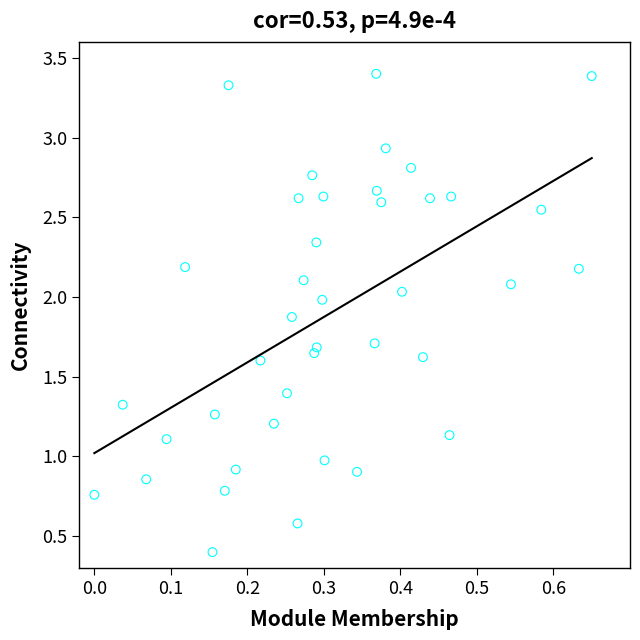

What is the range of Y values (max minus min)?

3.0